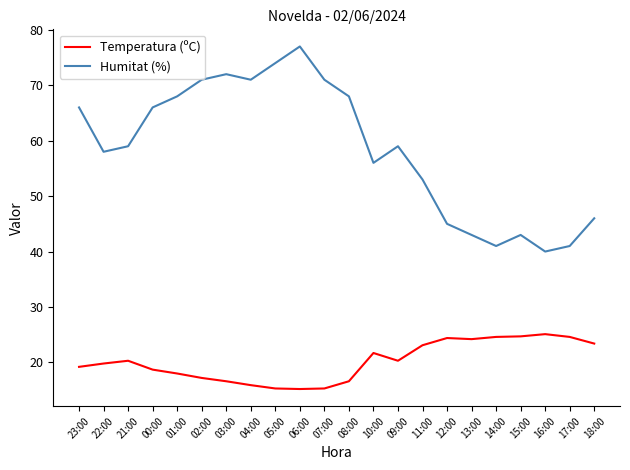

What position from the right is 06:00?

13